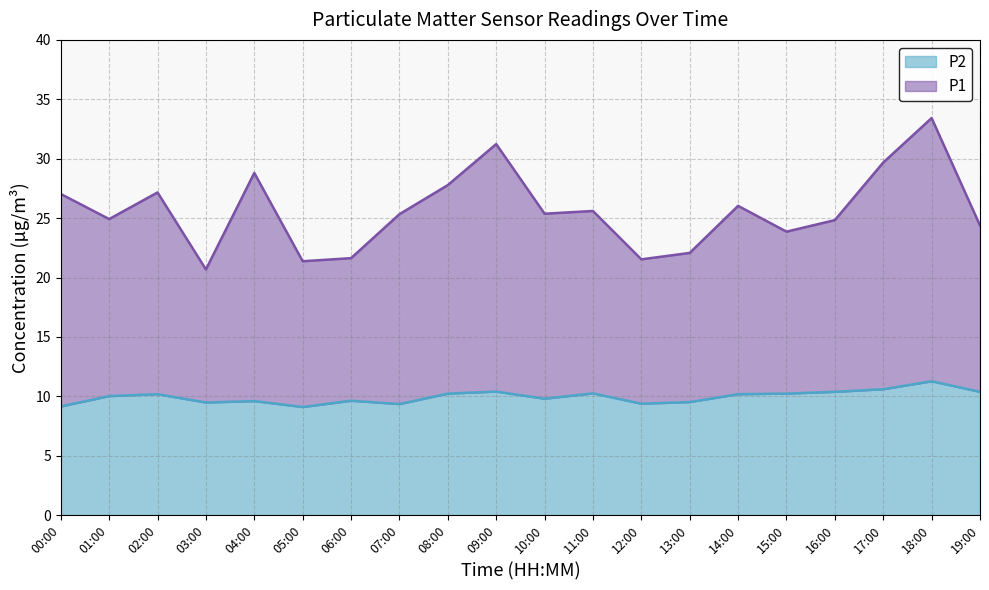

What is the highest value of the P2 series?

11.3